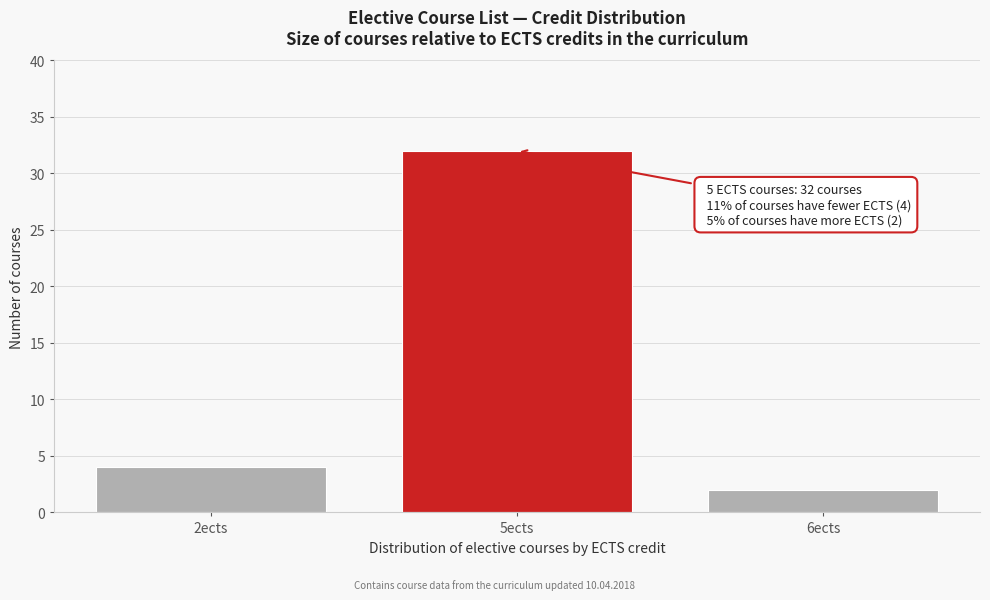

Reading right to left, extract all data points from this chart.

2	32	4